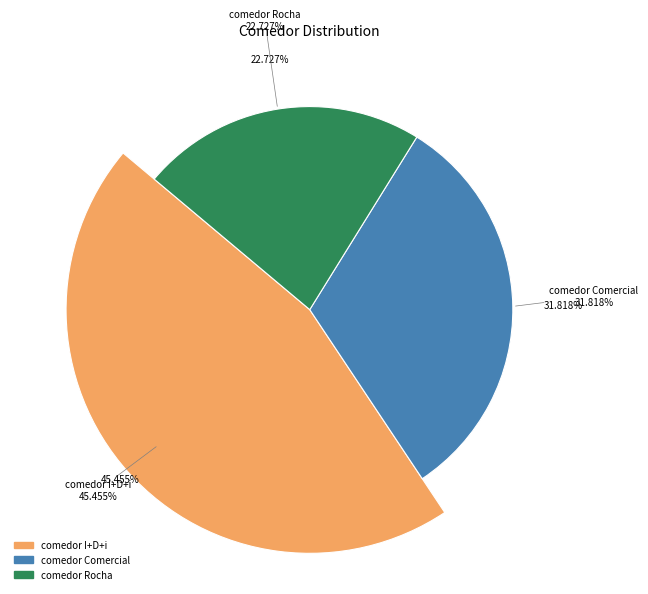

What percentage is the comedor I+D+i slice, to the nearest percent?

45%